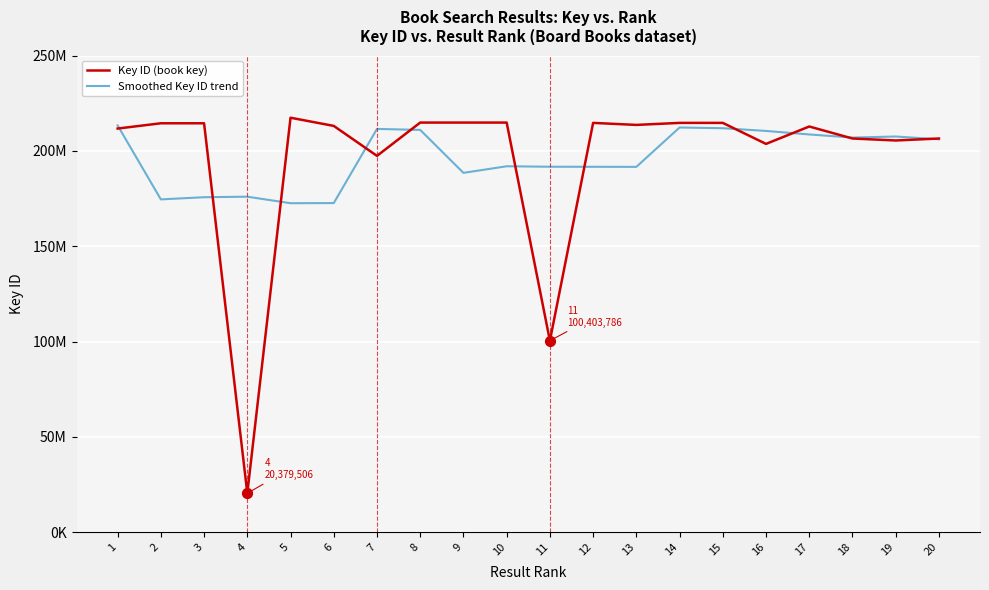

Which series has the largest total across all categories?

Key ID (book key)